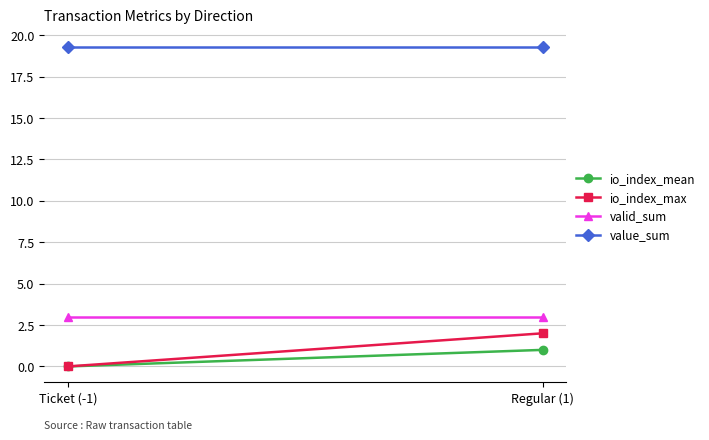

What is the average value of the value_sum series?

19.3